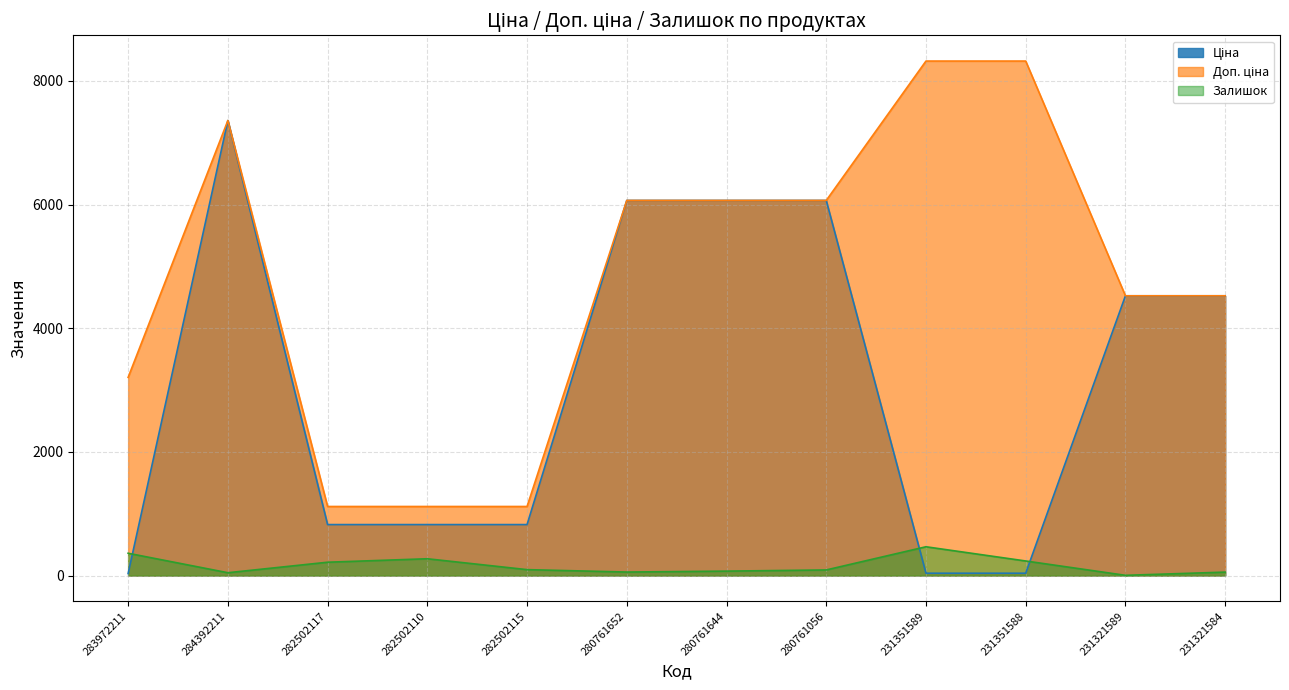

What is the label of the 6th point from the right?

280761644